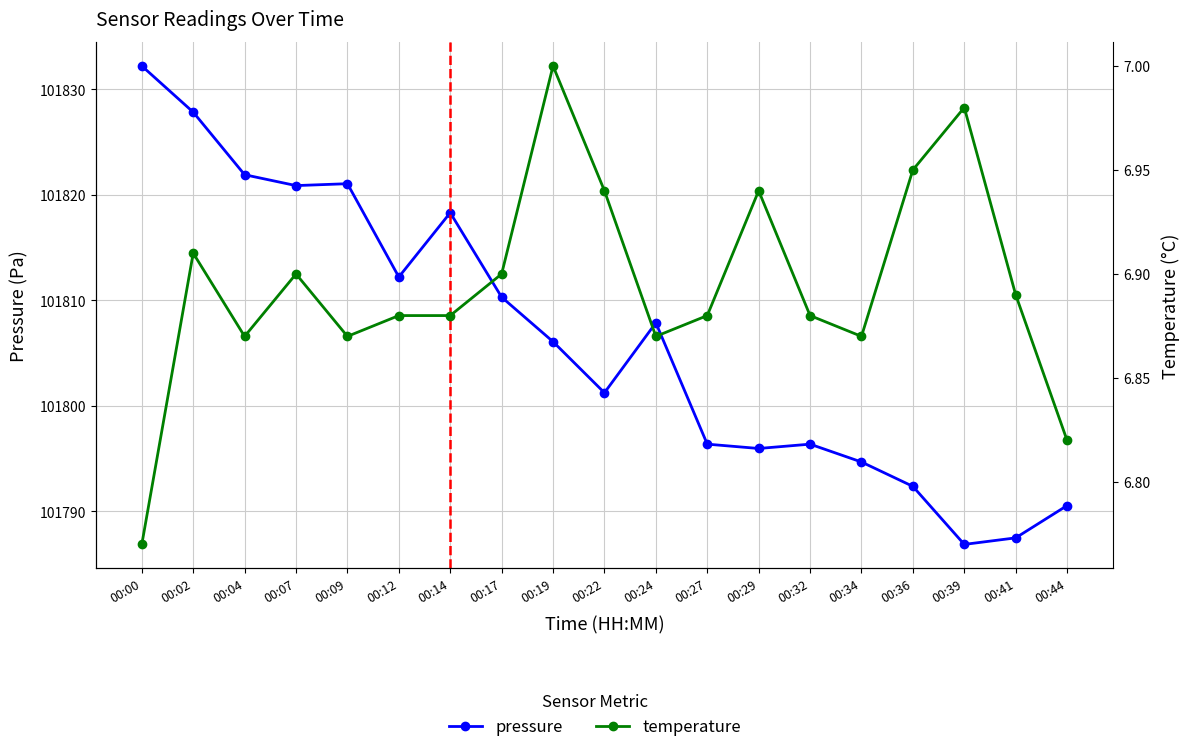

Reading left to right, what are all the values shown in this chart?

pressure: 101832.2	101827.8	101821.9	101820.9	101821.1	101812.2	101818.3	101810.3	101806.1	101801.2	101807.9	101796.4	101796.0	101796.4	101794.7	101792.4	101786.9	101787.5	101790.6
temperature: 6.8	6.9	6.9	6.9	6.9	6.9	6.9	6.9	7.0	6.9	6.9	6.9	6.9	6.9	6.9	7.0	7.0	6.9	6.8